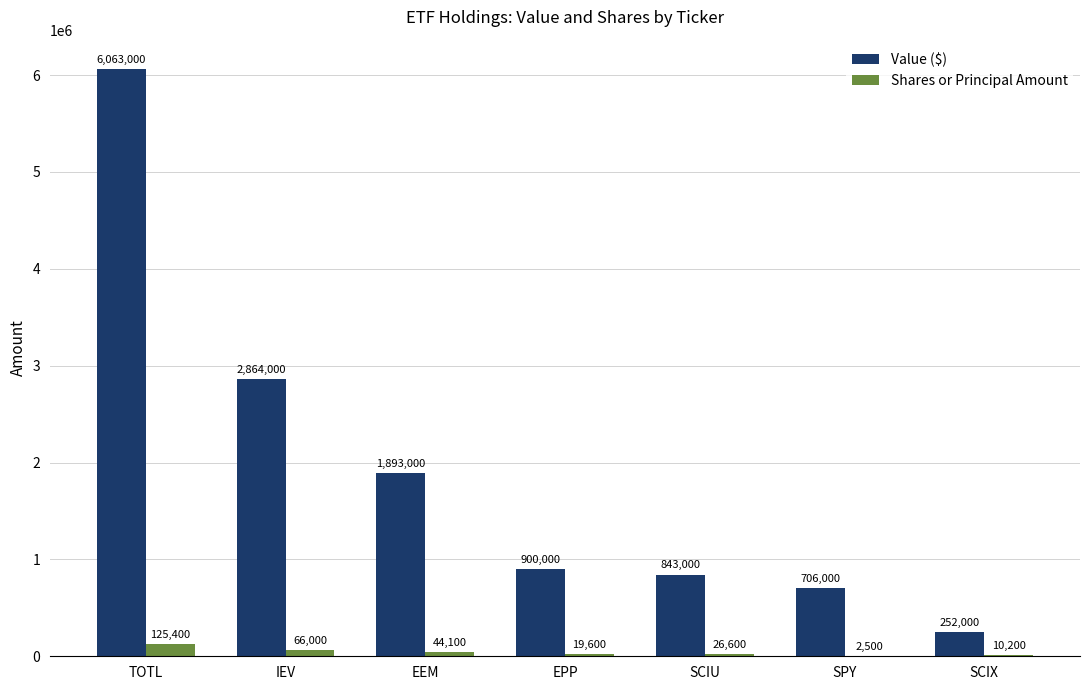

Which series changed the most between IEV and SCIU?

Value ($)